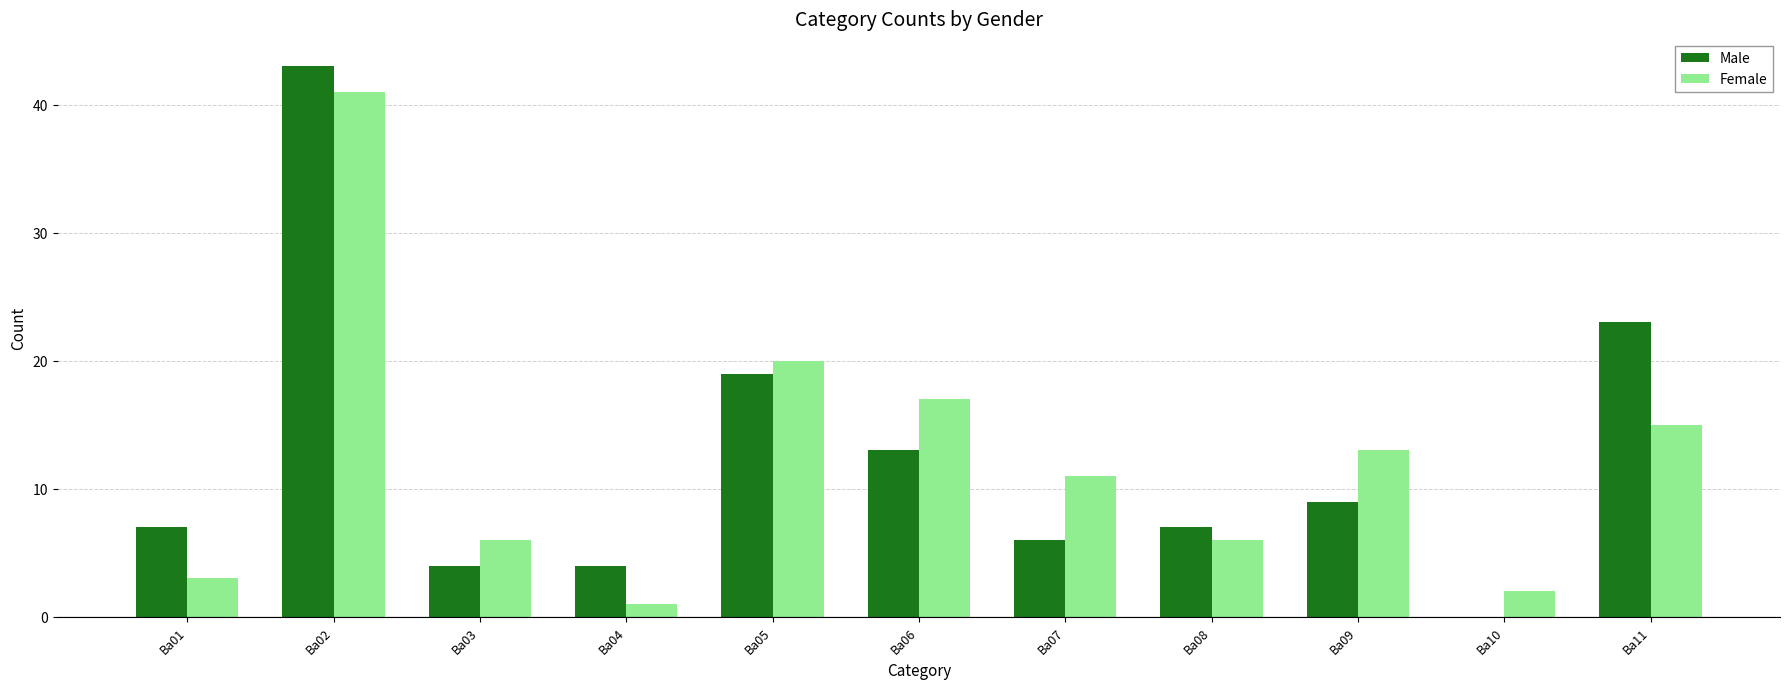

Count the number of categories in the chart.

11